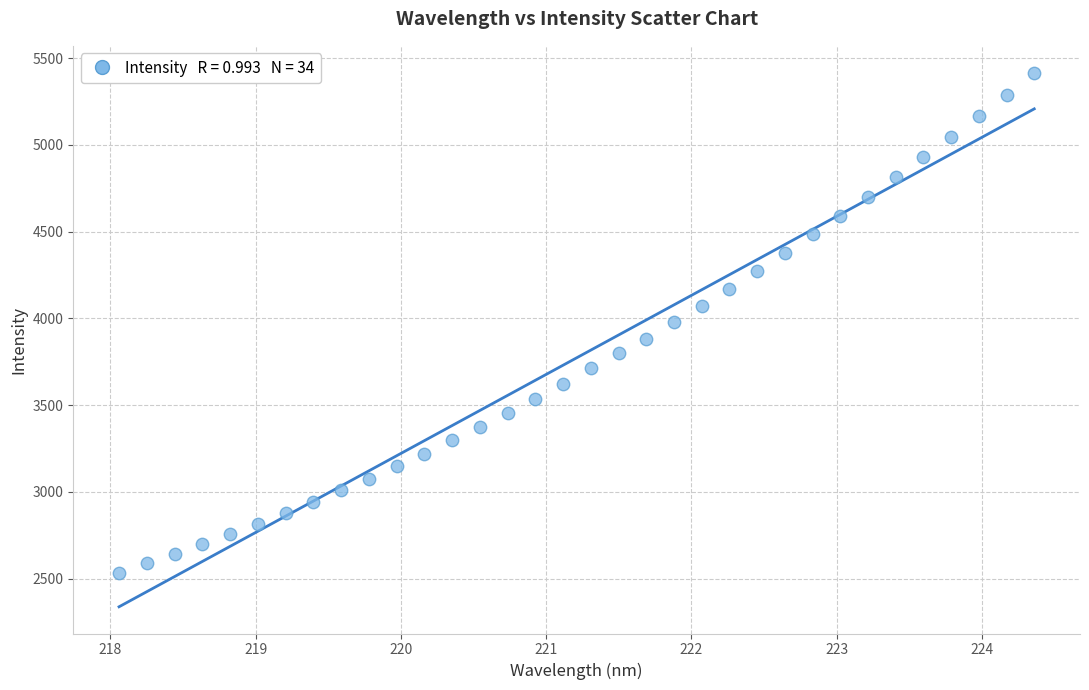

What is the range of Y values (max minus min)?

2881.5